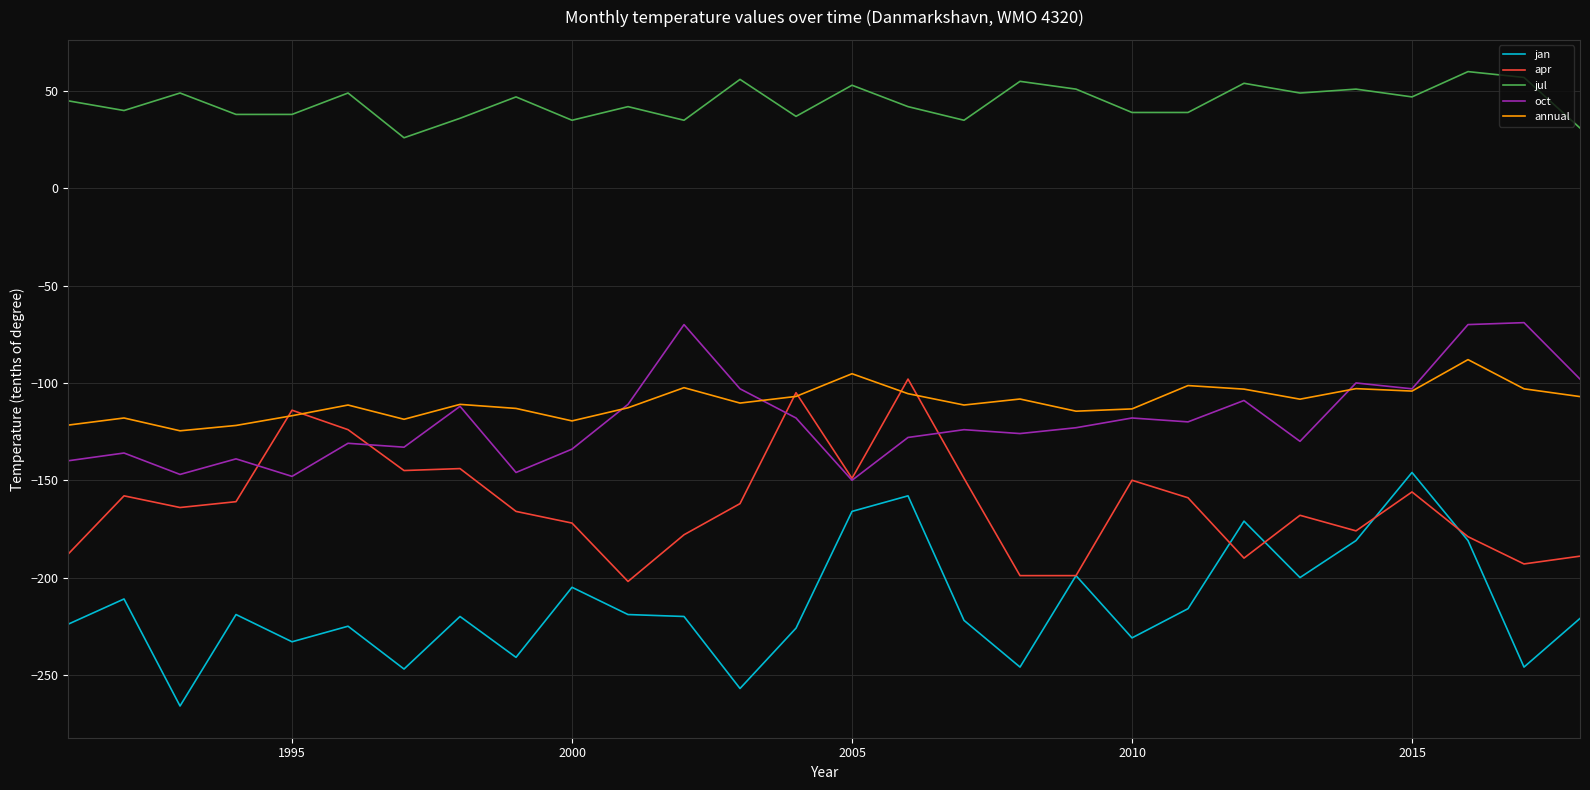

What is the maximum value for annual?

-88.0